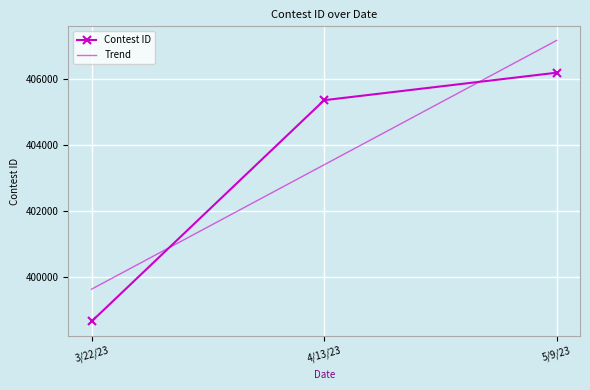

Reading left to right, extract all data points from this chart.

Contest ID: 398666.0	405357.0	406189.0
Trend: 399642.5	403404.0	407165.5